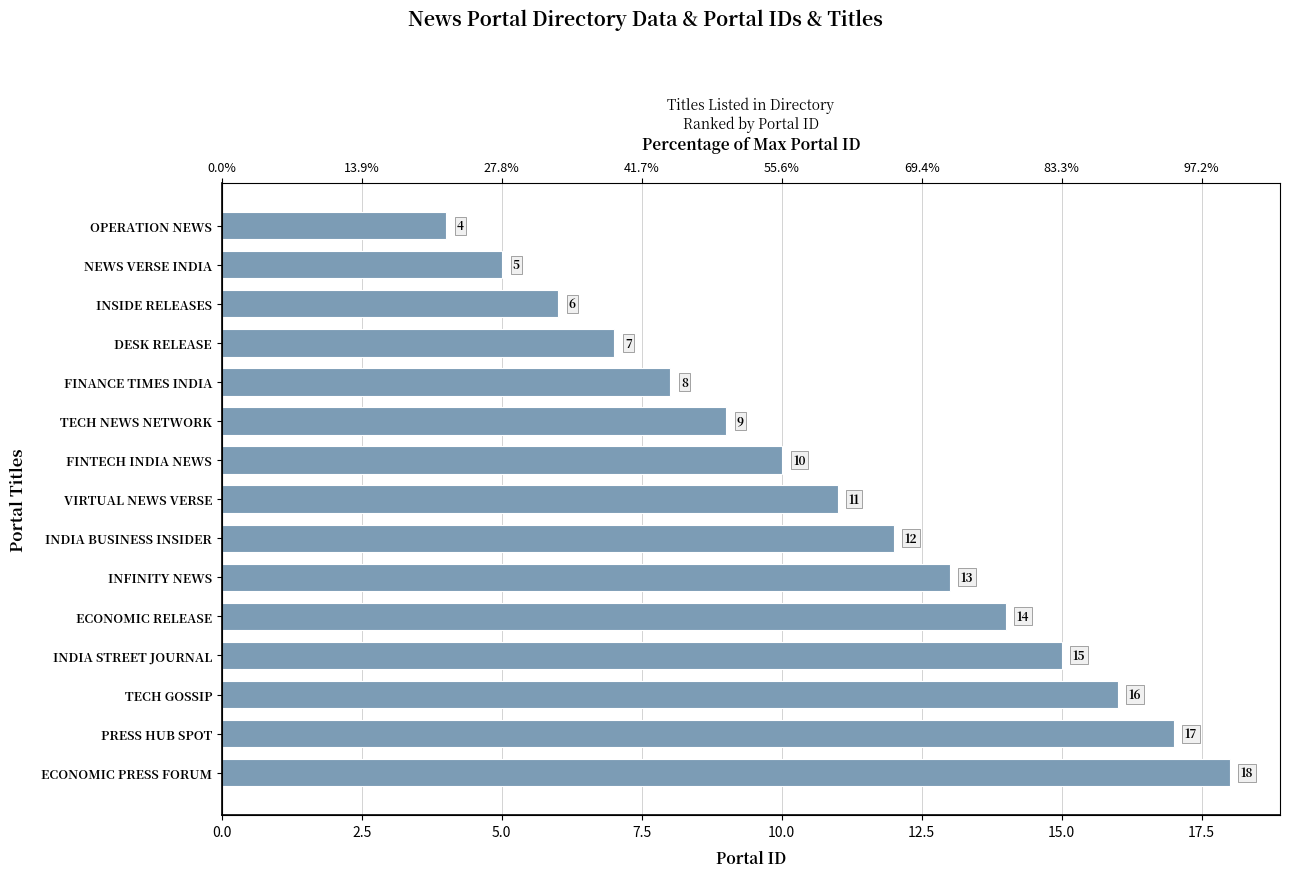

What is the minimum value shown in the chart?

4